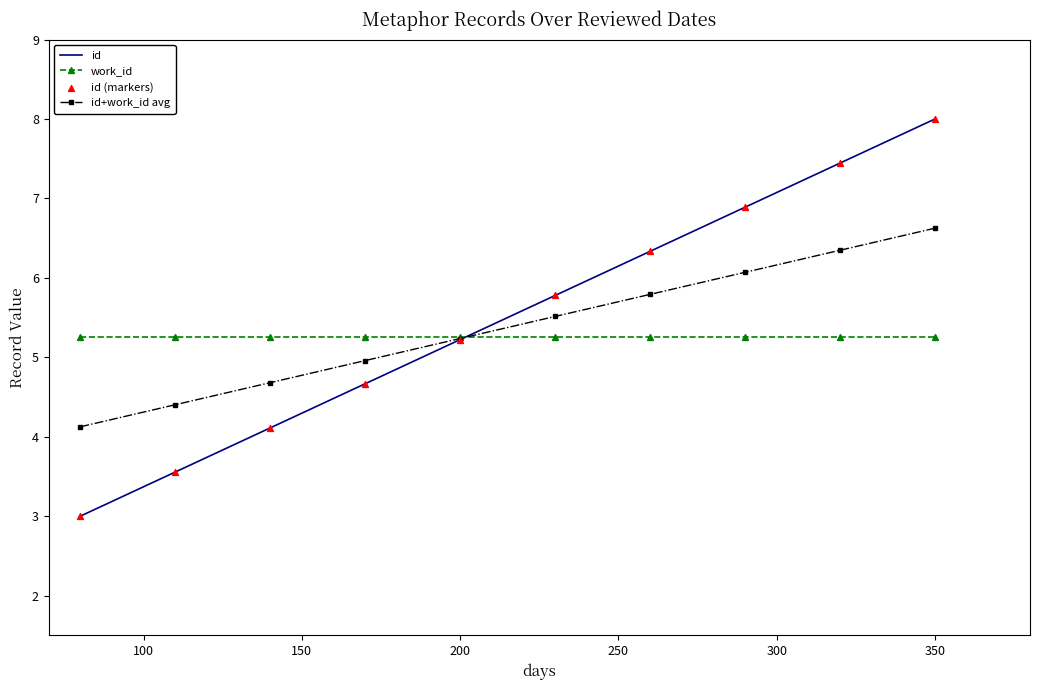

Rank the series by their maximum value, from lowest to highest.

work_id, id+work_id avg, id